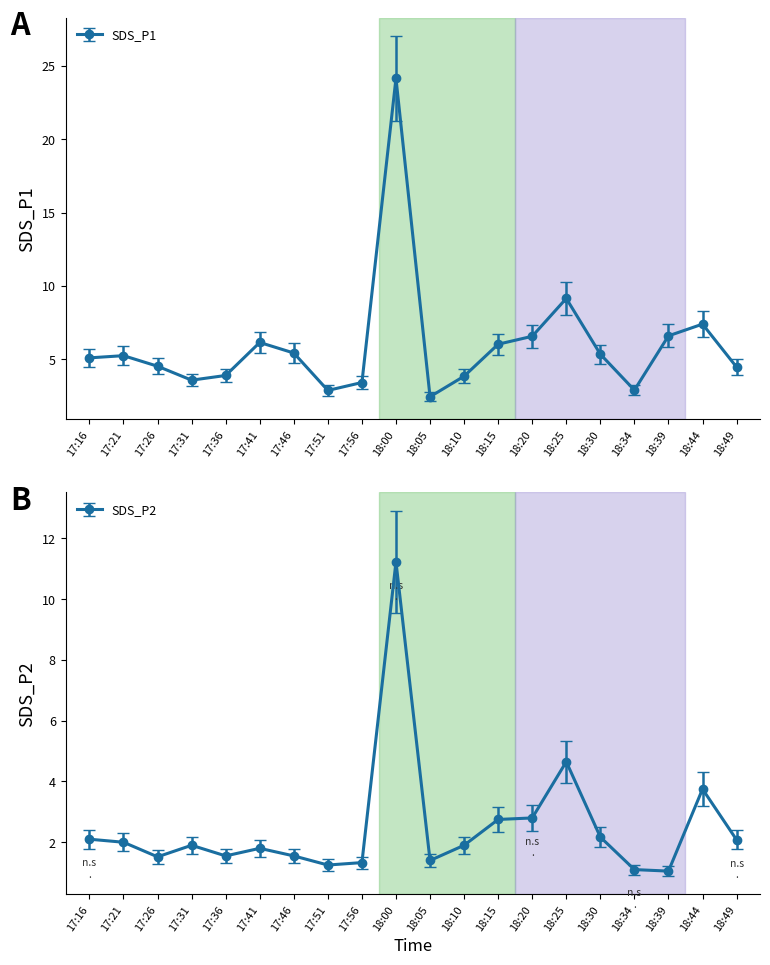

Between 18:05 and 18:00, which is larger?

18:00